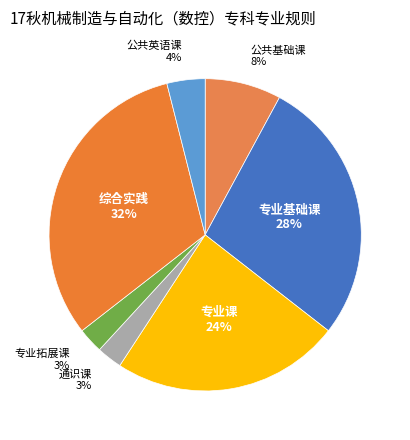

Do 公共基础课 and 综合实践 together represent more than half of the pie?

No